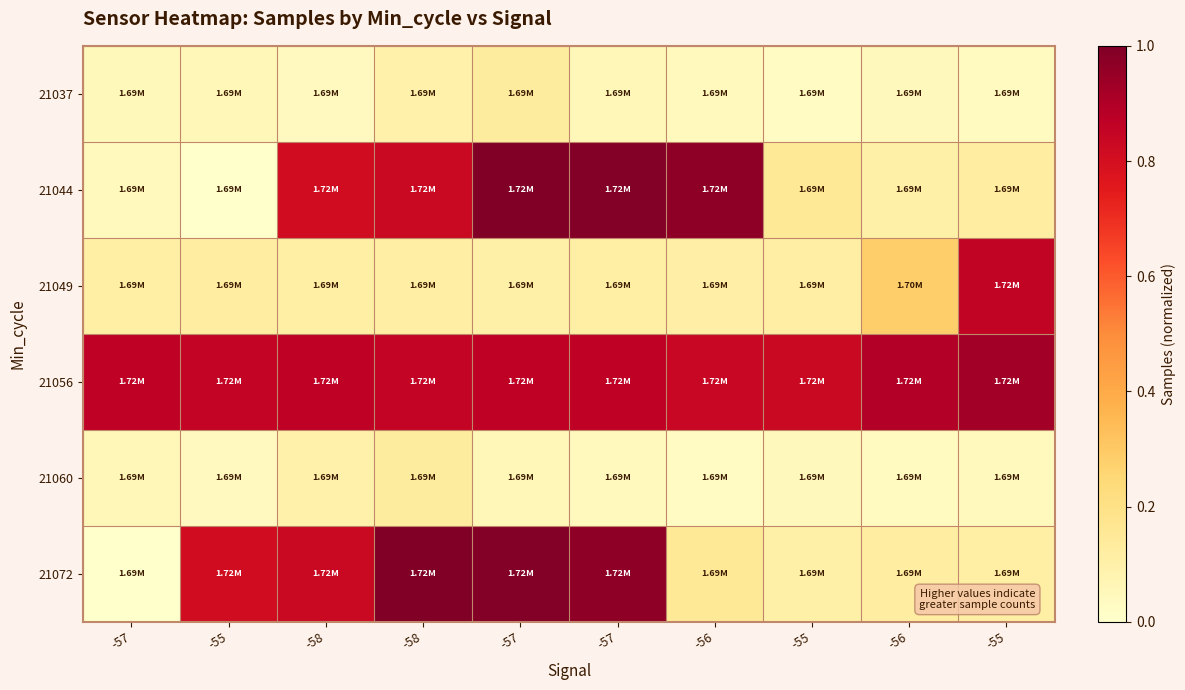

What is the maximum value shown in the chart?

1.0